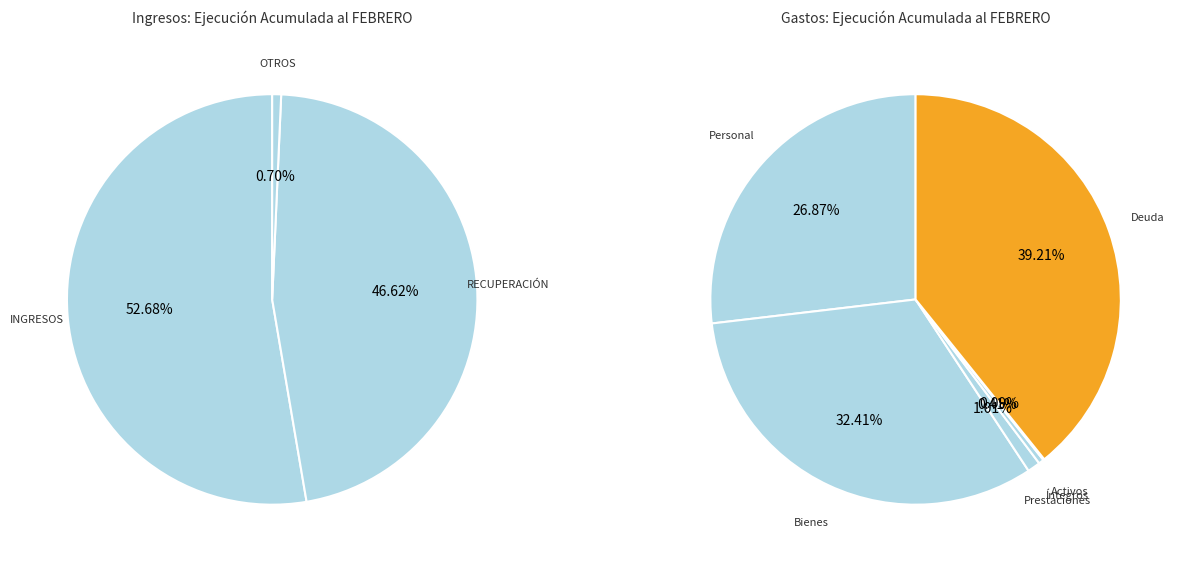

How many slices are in this pie chart?

9